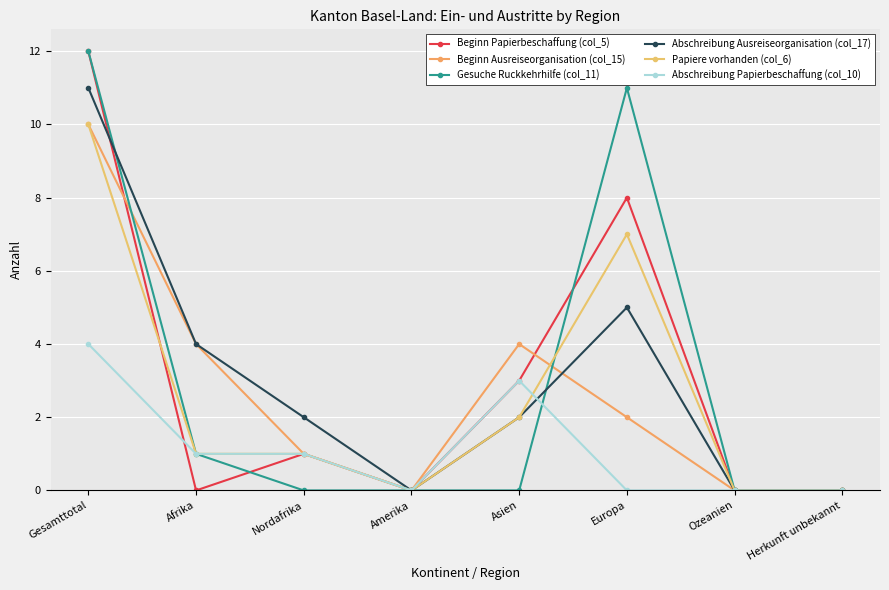

Does the chart display data point markers on the line(s)?

Yes